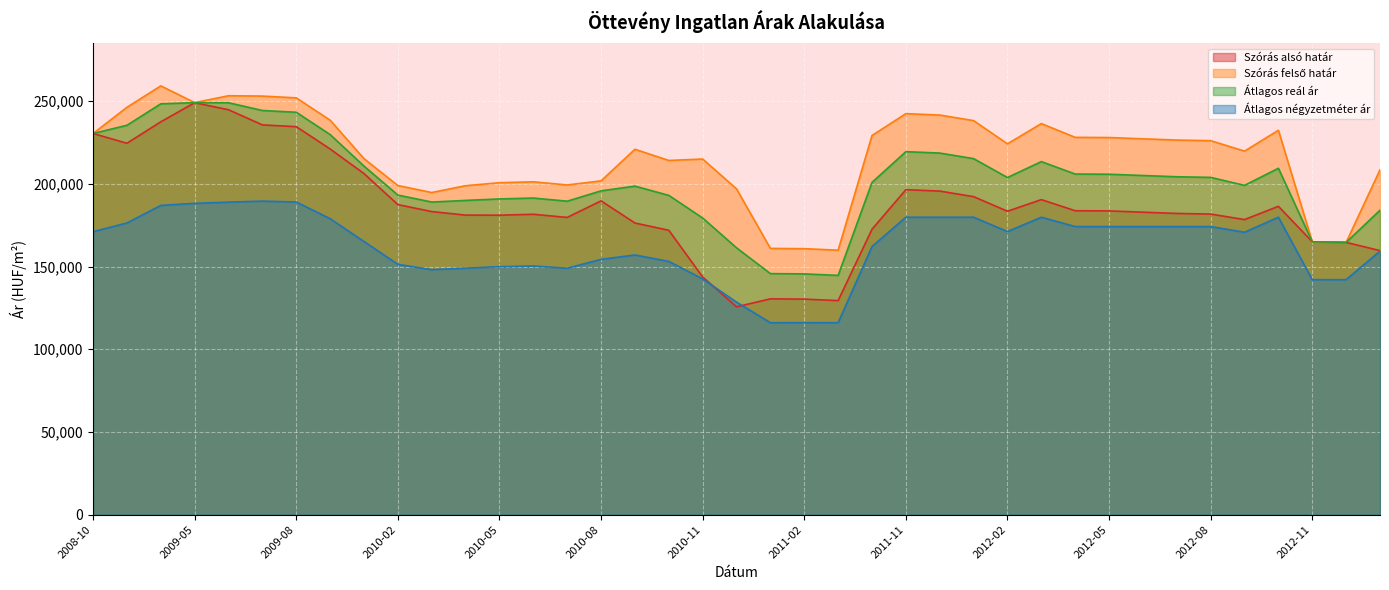

Which series changed the most between 2009-08 and 2010-09?

Szórás alsó határ